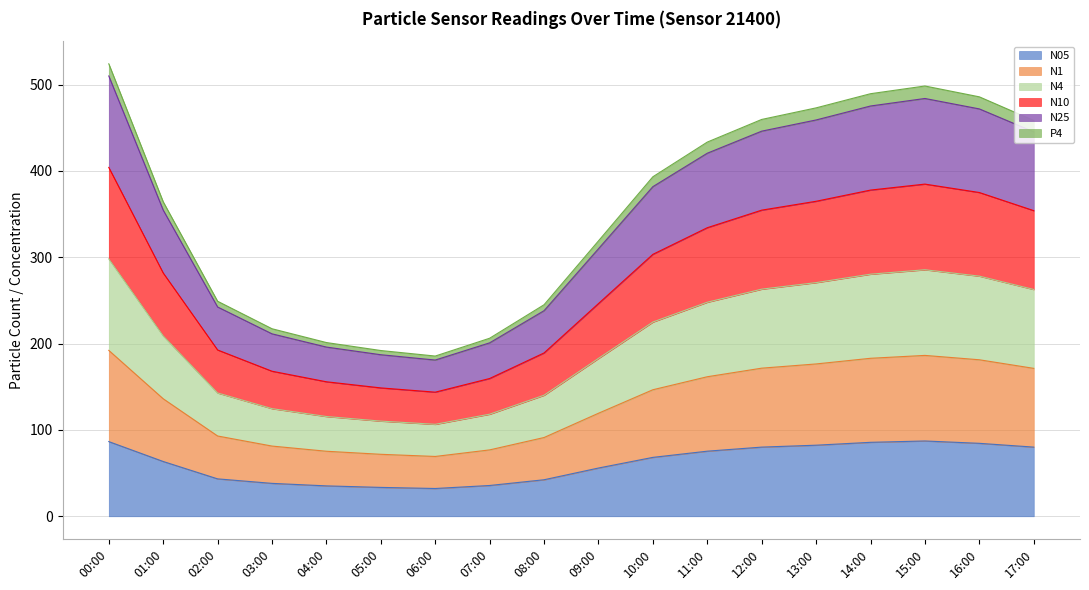

What is the lowest value of the N05 series?

32.2